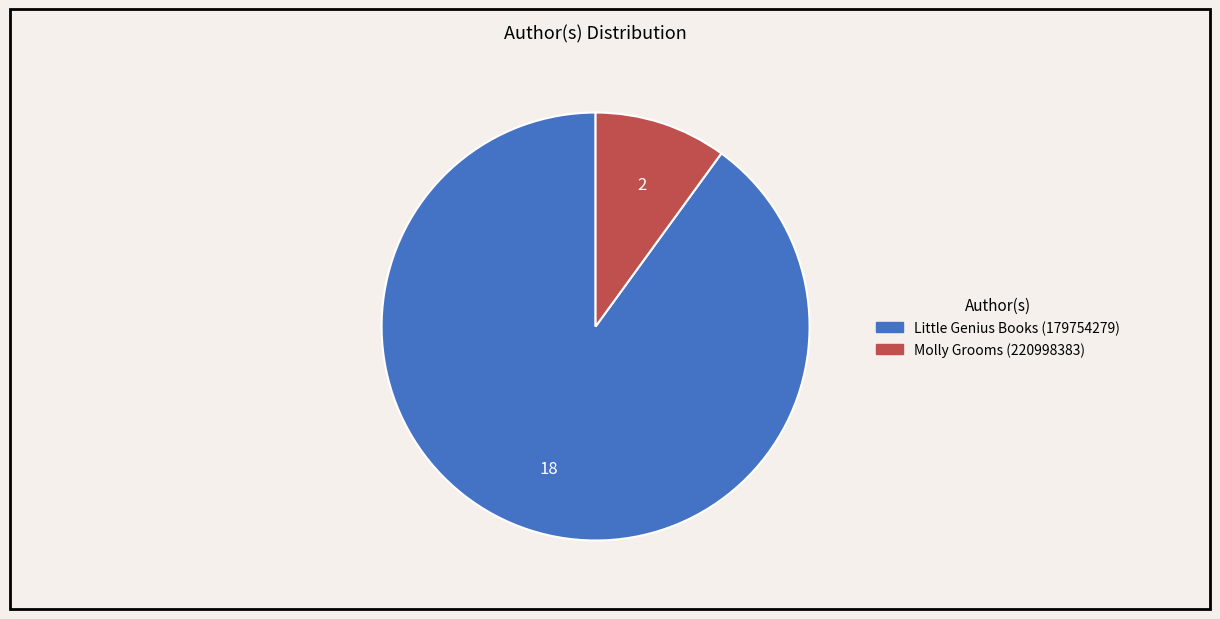

How many segments does this pie chart have?

2